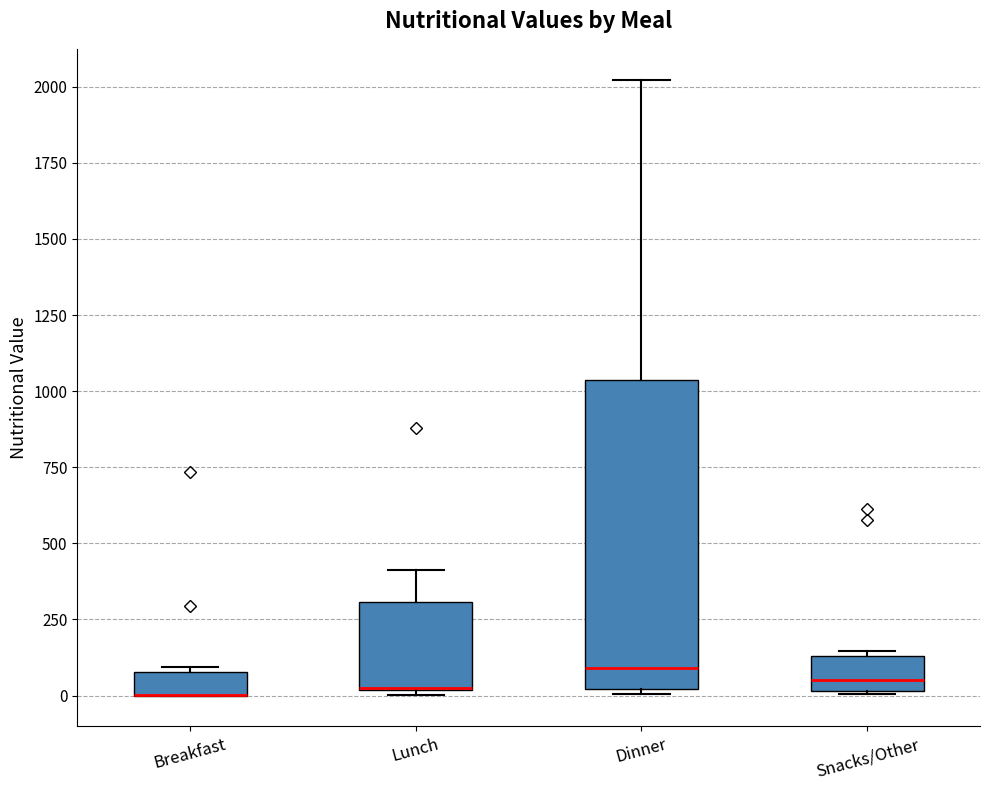

Reading left to right, transcribe this box plot: for each box, give where its median line is, the range the box spans, and where its two whiskers end, as read against the y-axis. The values are not printed on the chart, so give them approximately, as read against the axis.

Breakfast: median 0 (drawn on the box's lower edge), box 0 to 100, whiskers 0 to 100 (just above the box's upper edge)
Lunch: median 50 (drawn on the box's lower edge), box 0 to 300, whiskers 0 (just below the box's lower edge) to 400
Dinner: median 100, box 0 to 1050, whiskers 0 to 2000
Snacks/Other: median 50, box 0 to 150, whiskers 0 to 150 (just above the box's upper edge)